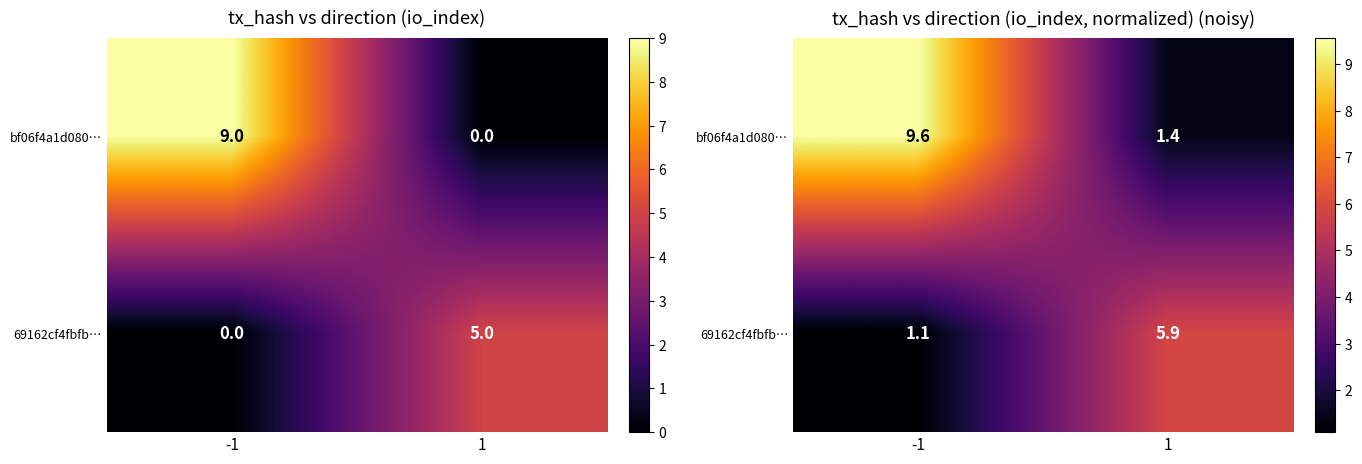

What is the spread (max minus min) of values at 1?

4.5